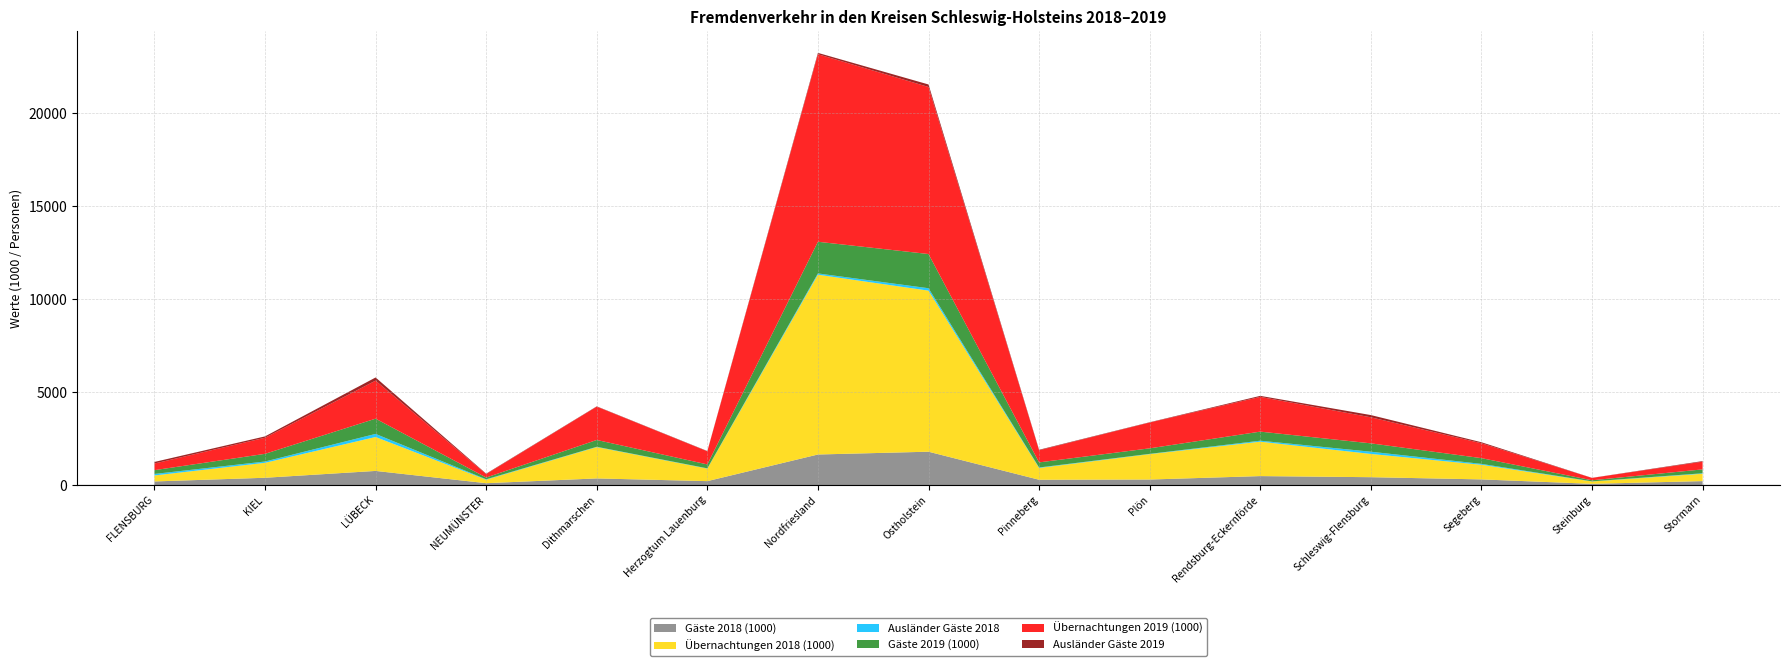

Reading right to left, what are all the values shown in this chart?

Gäste 2018 (1000): 206.0	60.0	298.0	417.0	476.0	291.0	279.0	1788.0	1638.0	205.0	351.0	94.0	754.0	386.0	188.0
Übernachtungen 2018 (1000): 397.0	127.0	786.0	1251.0	1852.0	1367.0	634.0	8665.0	9673.0	675.0	1686.0	188.0	1825.0	805.0	322.0
Ausländer Gäste 2018: 25.0	6.0	50.0	120.0	52.0	14.0	26.0	130.0	69.0	14.0	16.0	23.0	167.0	70.0	81.0
Gäste 2019 (1000): 209.3	57.9	308.1	449.8	488.5	297.7	275.0	1840.8	1703.3	209.8	366.4	93.5	819.8	413.0	204.1
Übernachtungen 2019 (1000): 414.4	126.8	800.7	1400.7	1869.7	1389.0	651.5	8986.4	10089.4	706.5	1794.0	187.1	2047.3	866.1	357.0
Ausländer Gäste 2019: 31.7	5.2	55.0	120.9	54.9	15.1	27.1	135.3	72.5	15.2	15.8	22.1	169.2	72.0	84.8